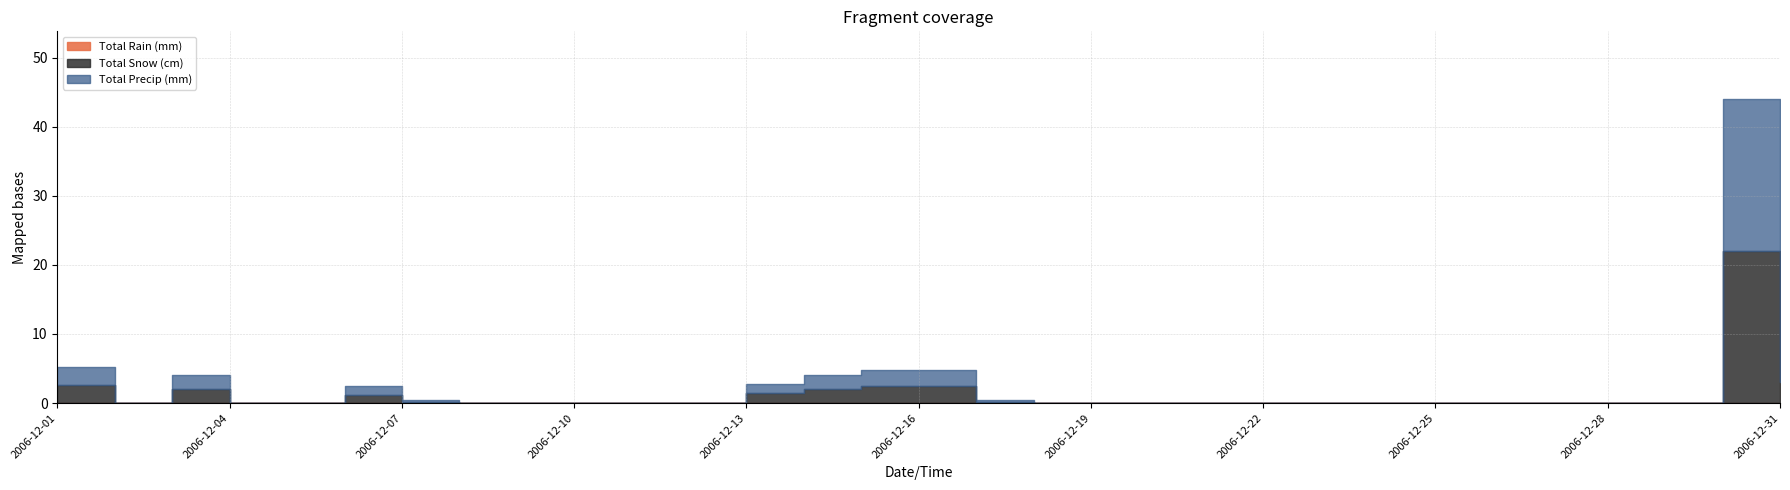

True or false: Total Precip (mm) and Total Rain (mm) cross at least once.

False